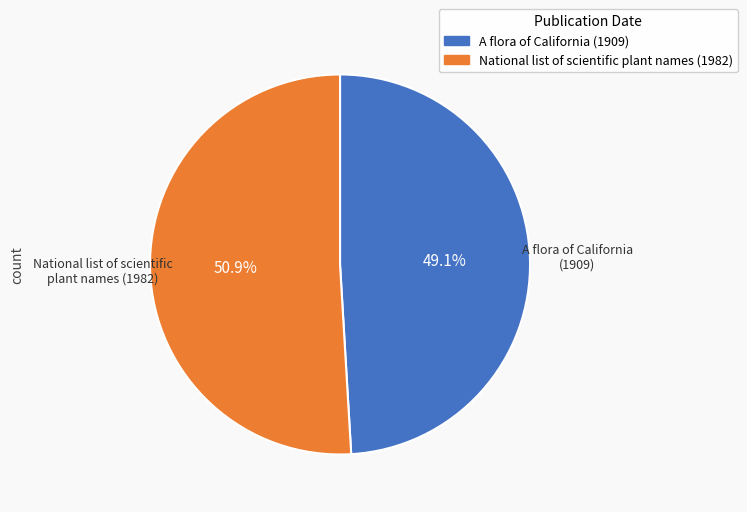

How many slices are in this pie chart?

2